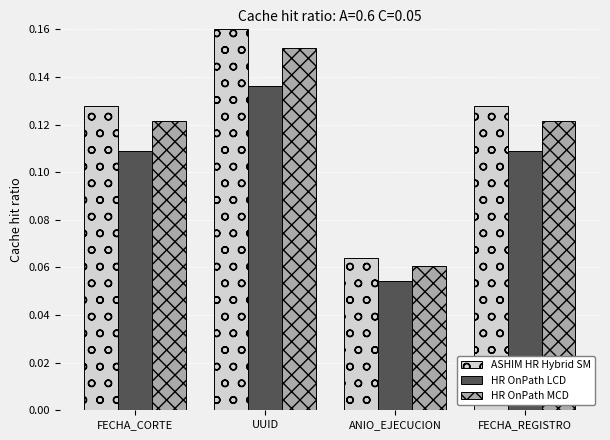

What is the sum of all HR OnPath LCD values?

0.4